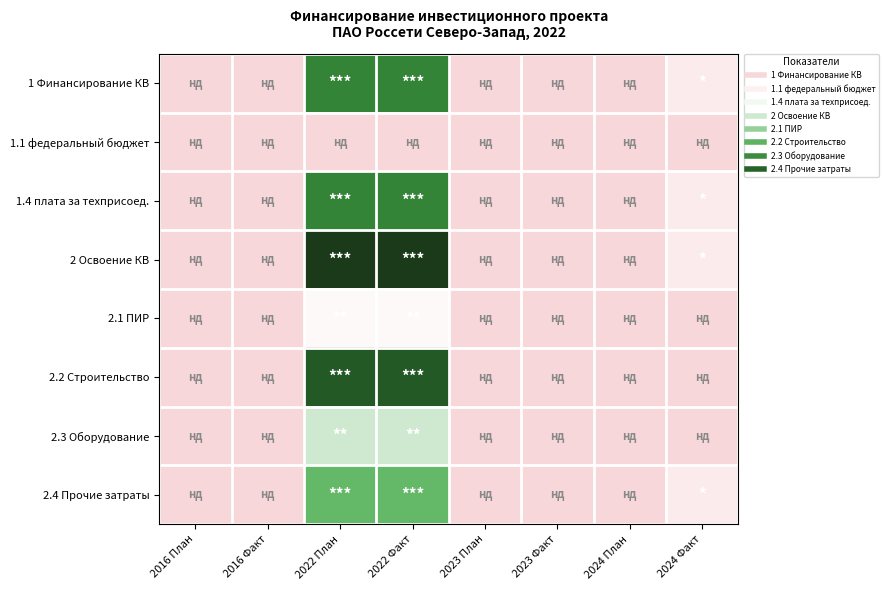

Between 2024 Факт and 2016 Факт, which is larger?

2024 Факт